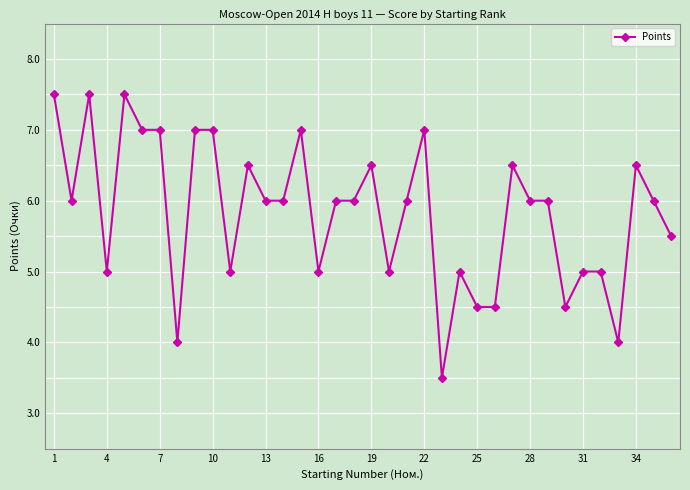

What is the maximum value shown in the chart?

7.5